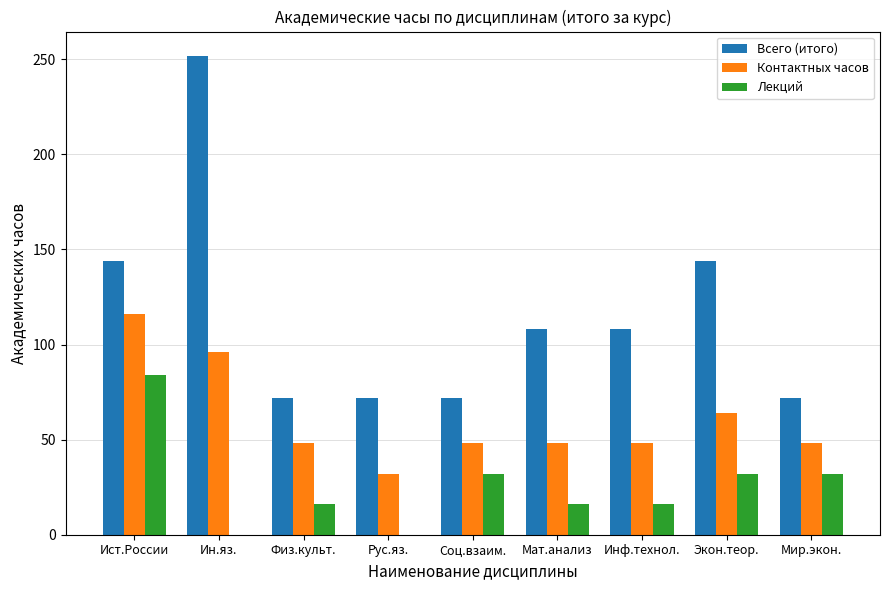

How many distinct data groups are displayed?

3